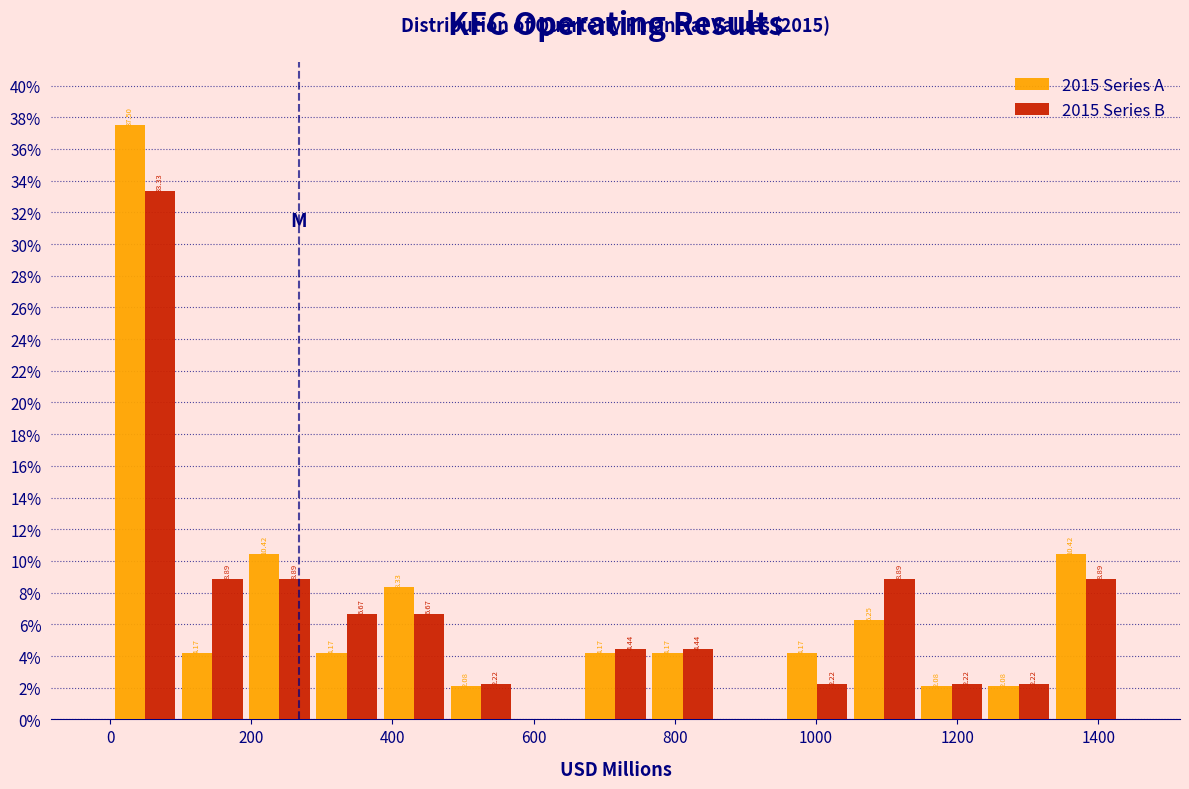

In the 2015 Series B series, which range on the x-axis has the tallest bar?

0 to 100